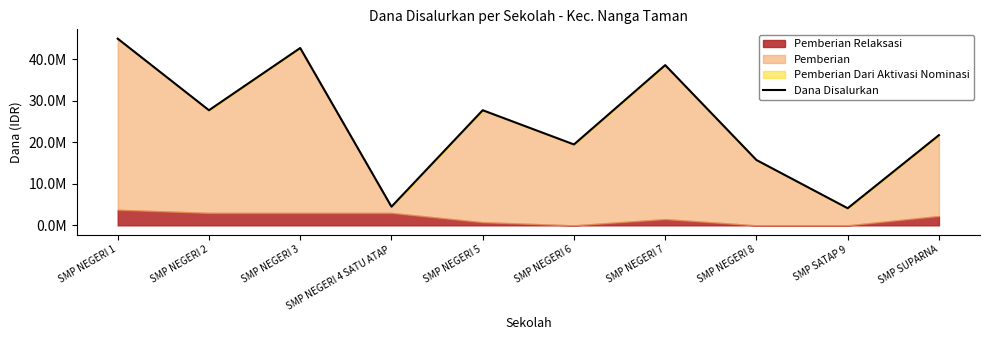

List the labels in order of value, largest first.

SMP NEGERI 1, SMP NEGERI 3, SMP NEGERI 7, SMP NEGERI 2, SMP NEGERI 5, SMP SUPARNA, SMP NEGERI 6, SMP NEGERI 8, SMP NEGERI 4 SATU ATAP, SMP SATAP 9